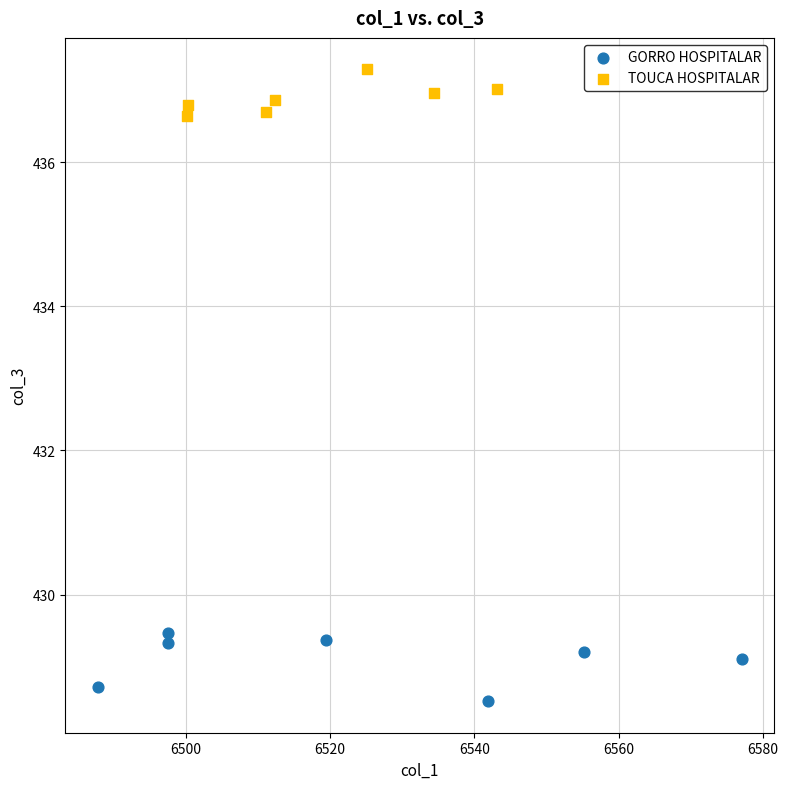

What are all the series names shown in the legend?

GORRO HOSPITALAR, TOUCA HOSPITALAR